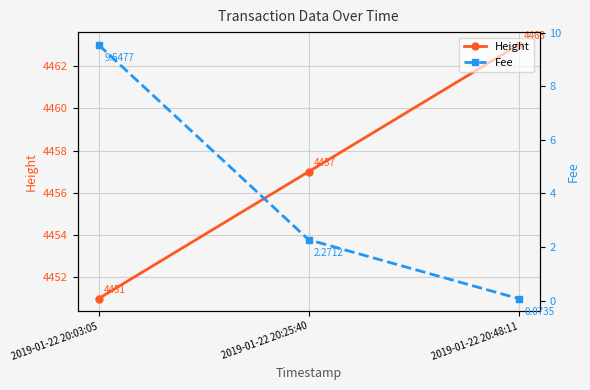

What is the spread (max minus min) of values at 2019-01-22 20:48:11?

4462.9